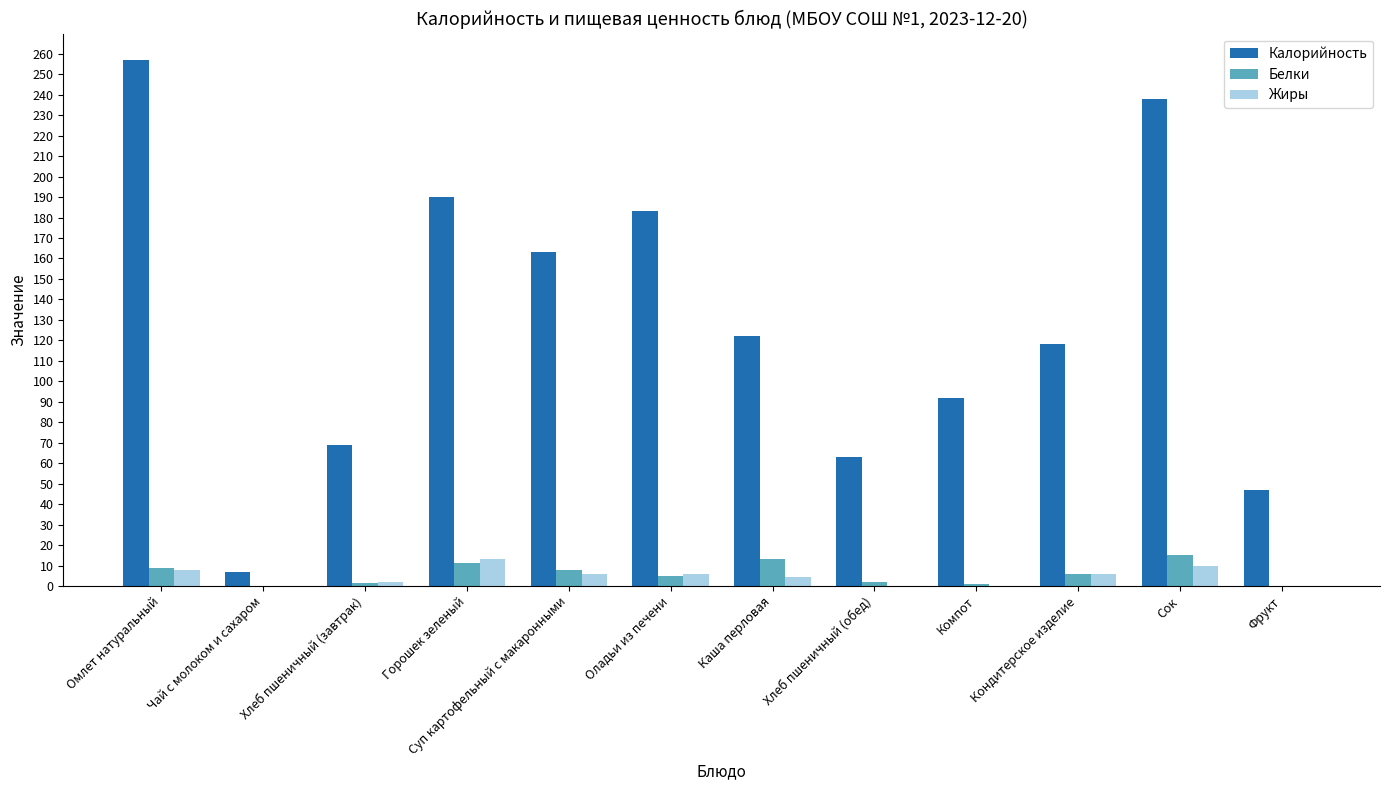

At which category is the sum across all series the highest?

Омлет натуральный